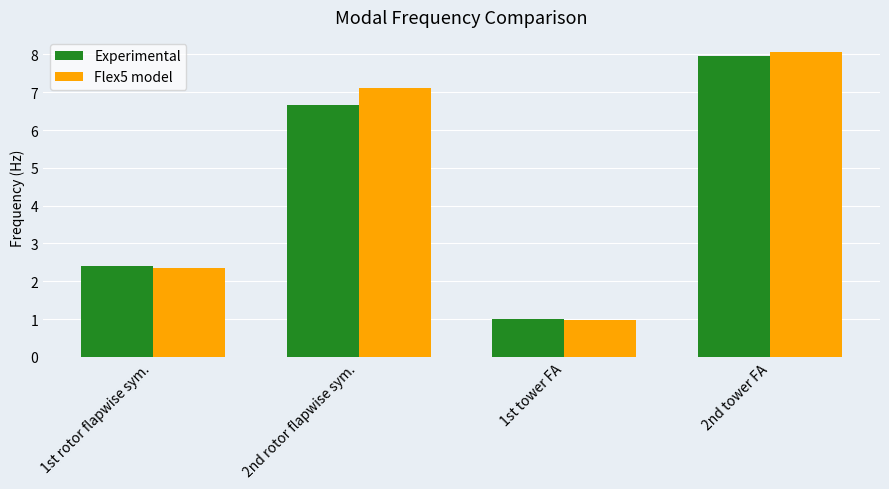

What is the total value across all series at 1st rotor flapwise sym.?

4.8